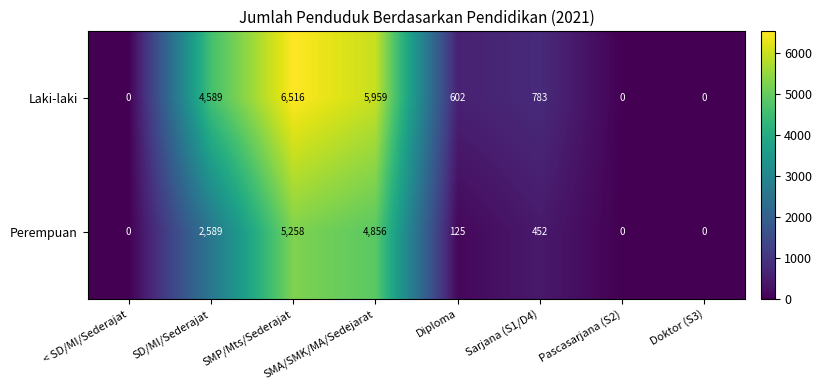

Which series has the widest spread of values?

Laki-laki